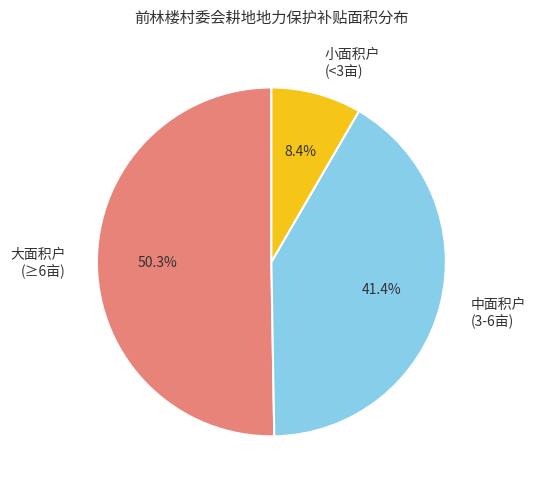

What is the ratio of the value at 中面积户 (3-6亩) to the value at 大面积户 (≥6亩)?

0.8